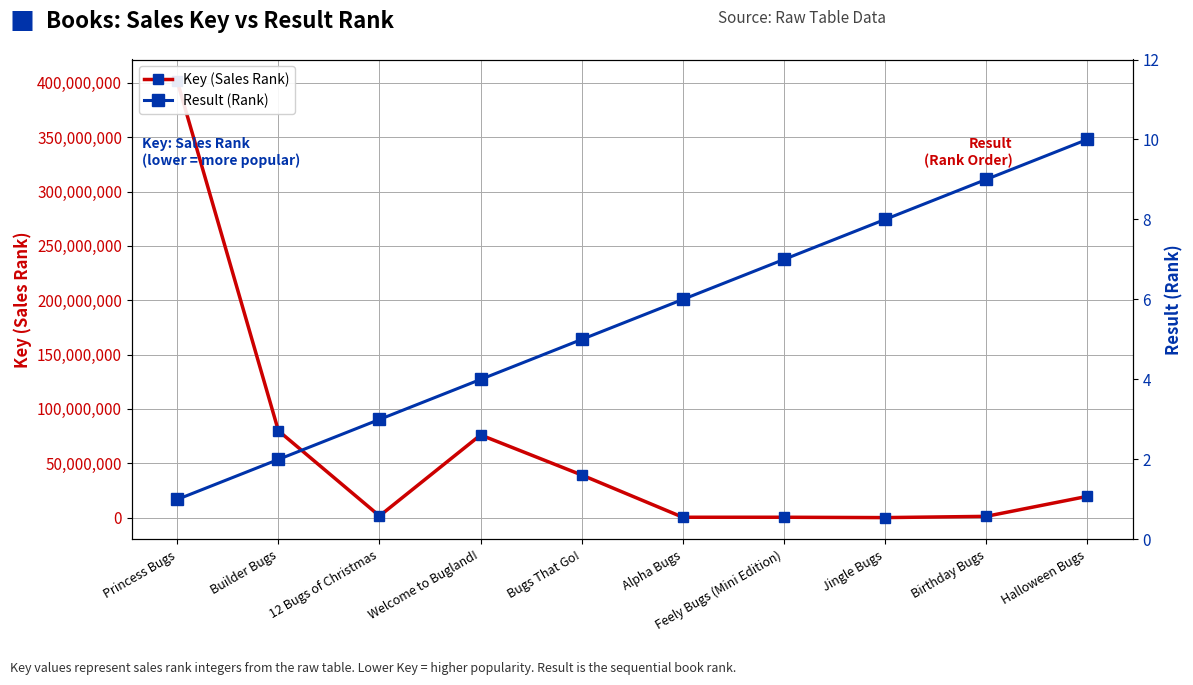

At which label does Key (Sales Rank) reach its peak?

Princess Bugs